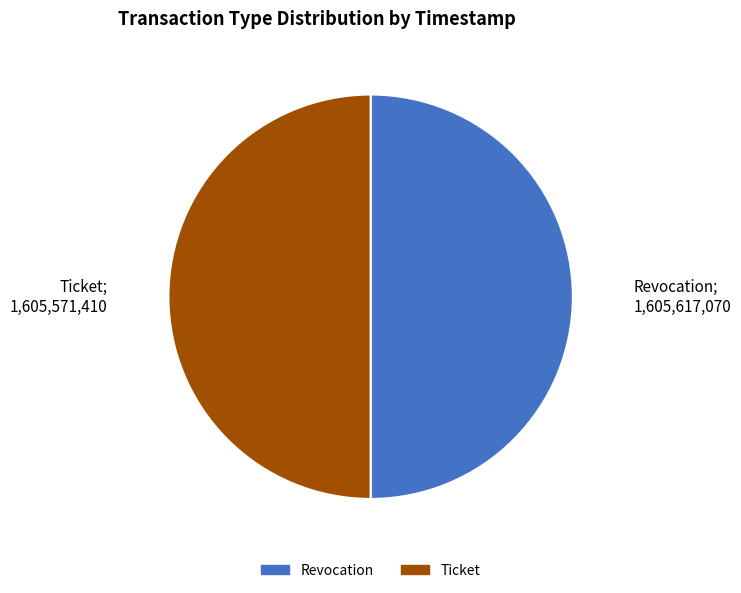

Do Ticket and Revocation together represent more than half of the pie?

Yes